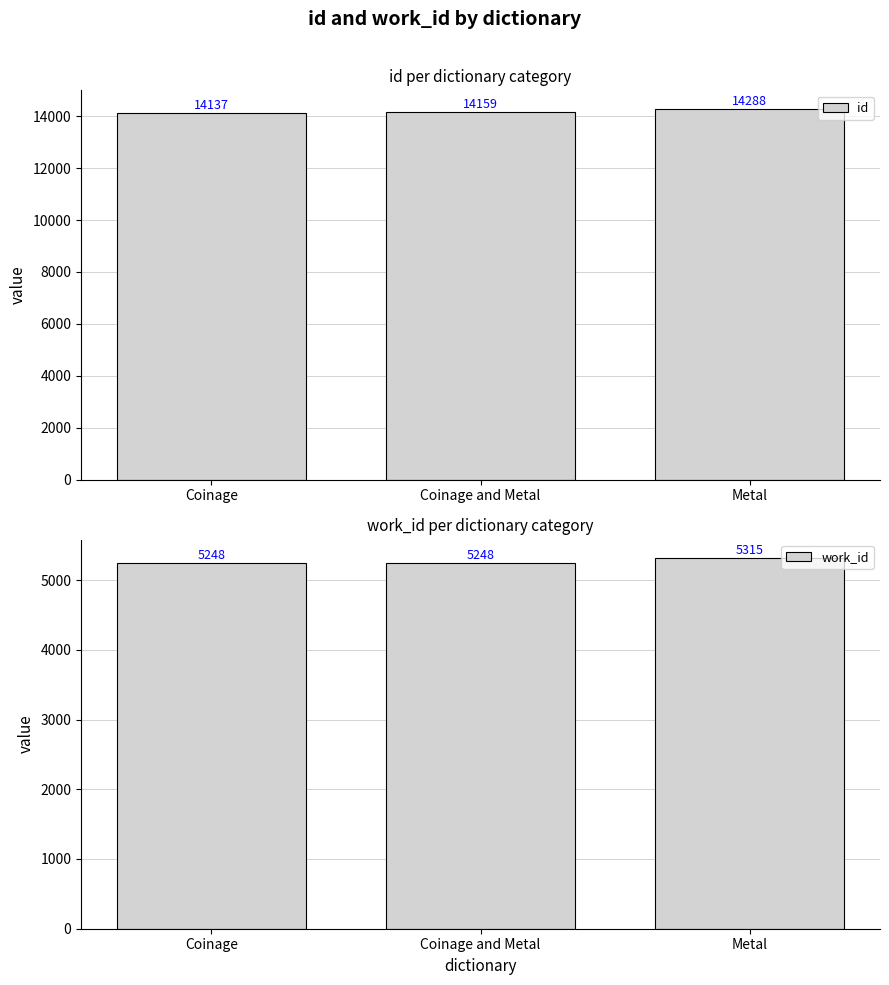

How many id values are between 14137 and 14288?

3